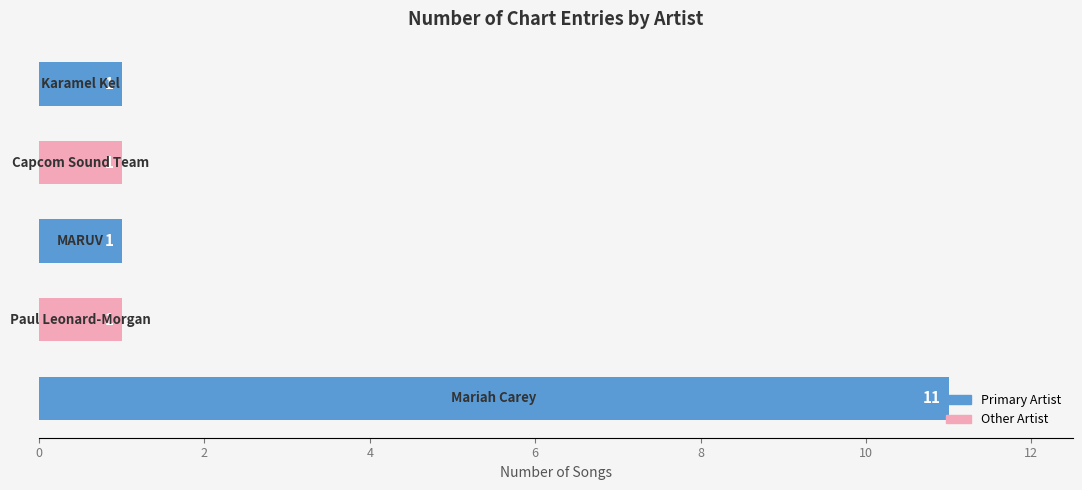

What is the average value?

3